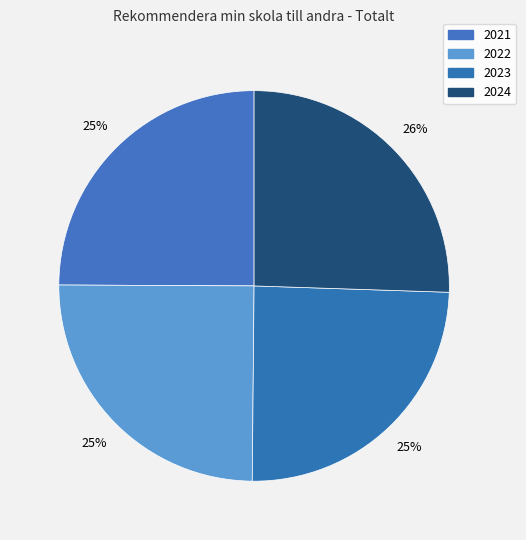

To the nearest percent, what percentage of the pie is 2023?

25%